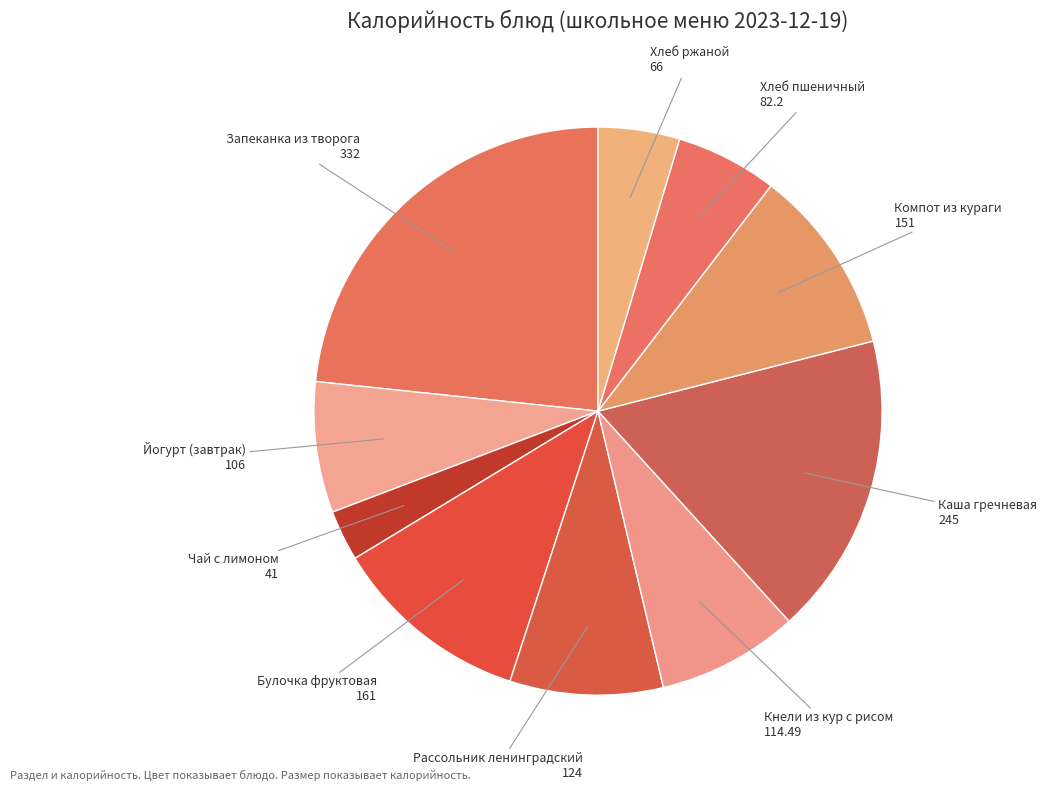

How many slices are in this pie chart?

10